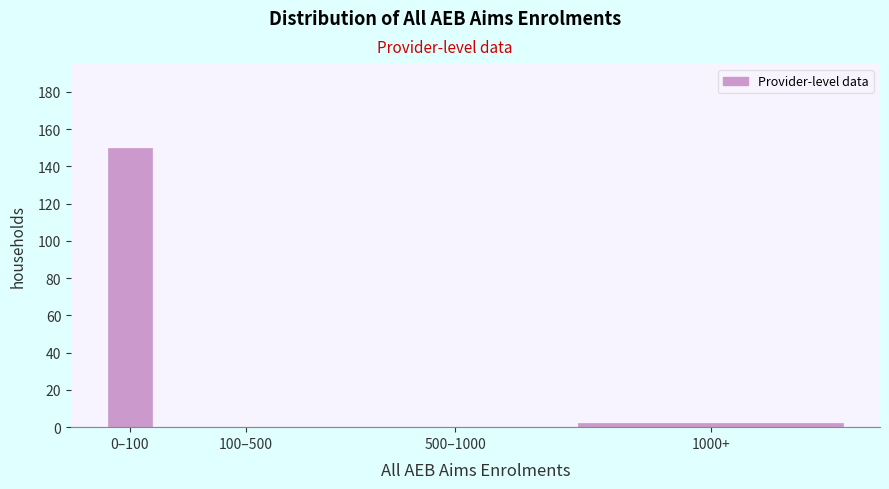

Reading right to left, transcribe all the data shown in this chart.

1000+=2	500–1000=0	100–500=0	0–100=150